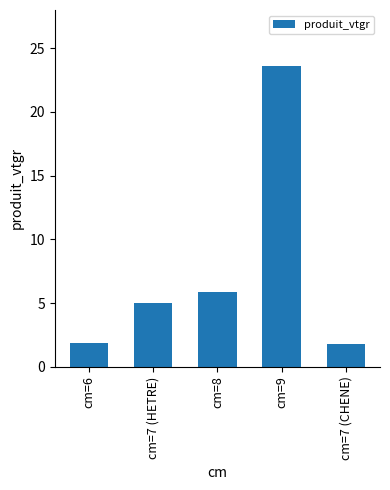

What is the change in value from cm=7 (HETRE) to cm=8?

+0.8